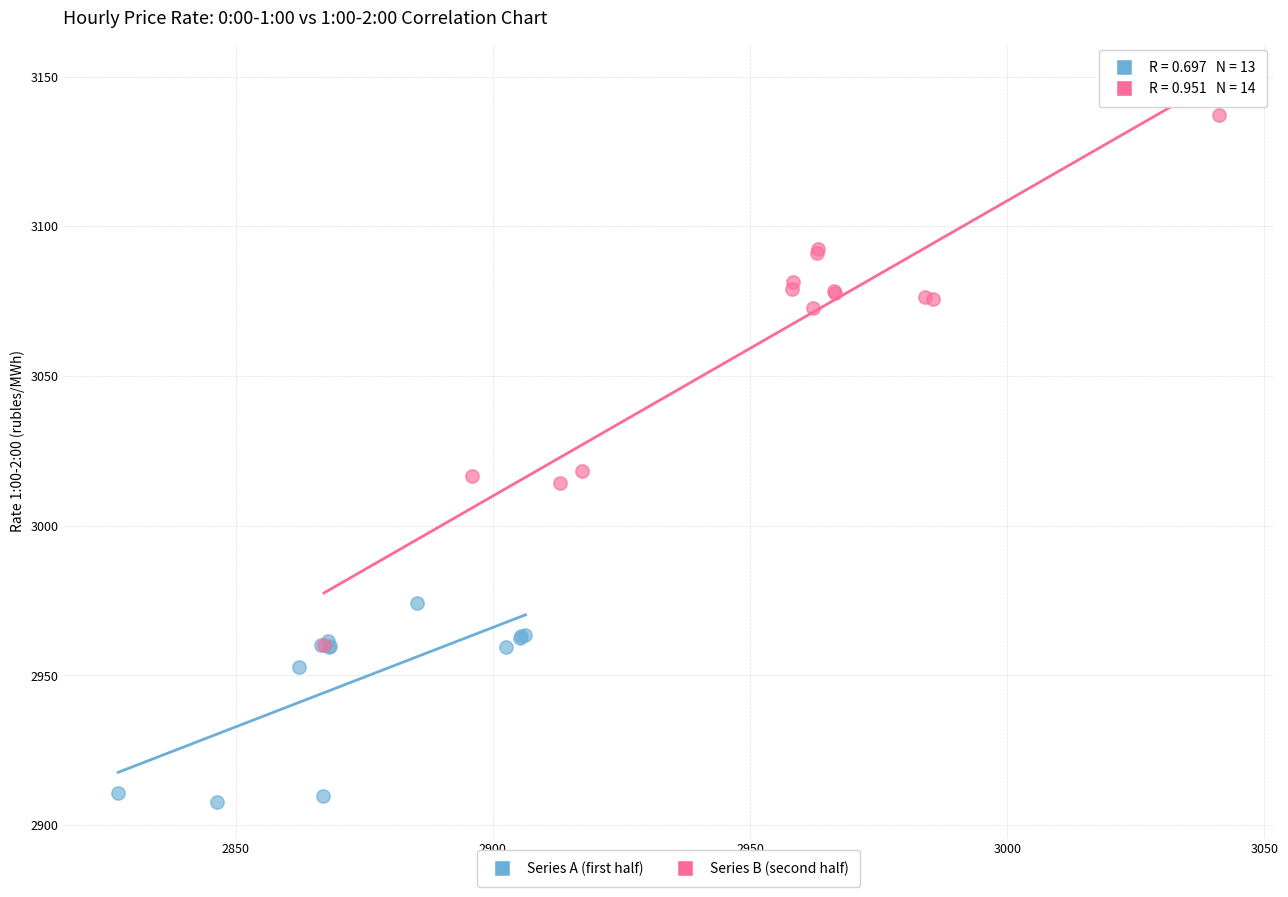

Which series contains the lowest Y value?

Series A (first half)